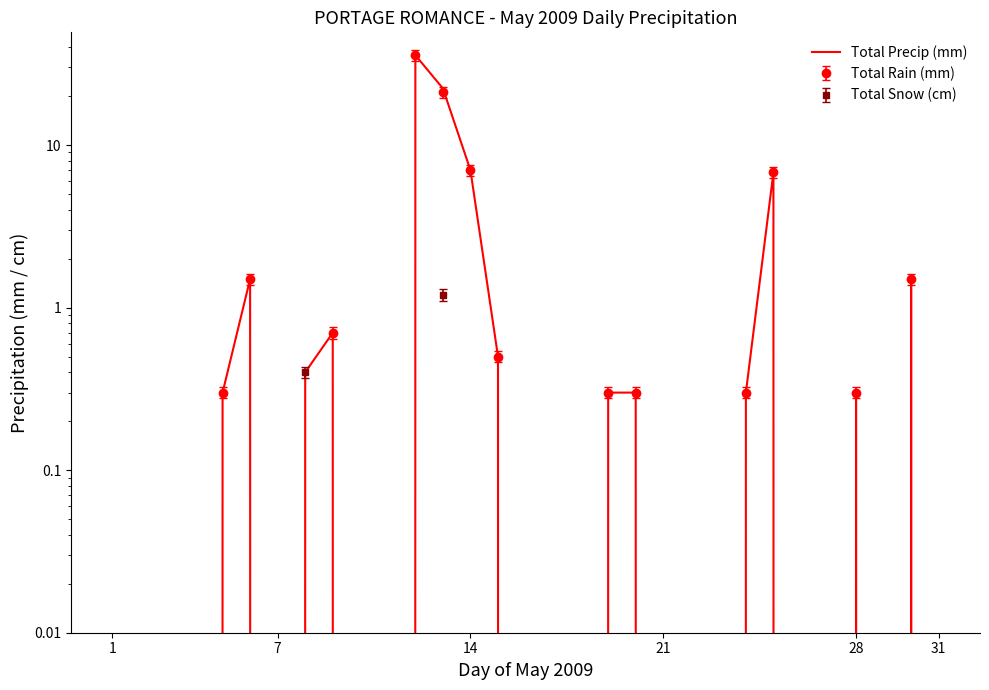

How many data points does each series have?

31